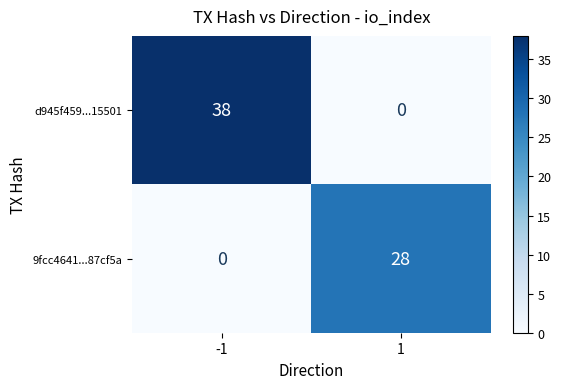

Which series has the widest spread of values?

d945f459...15501